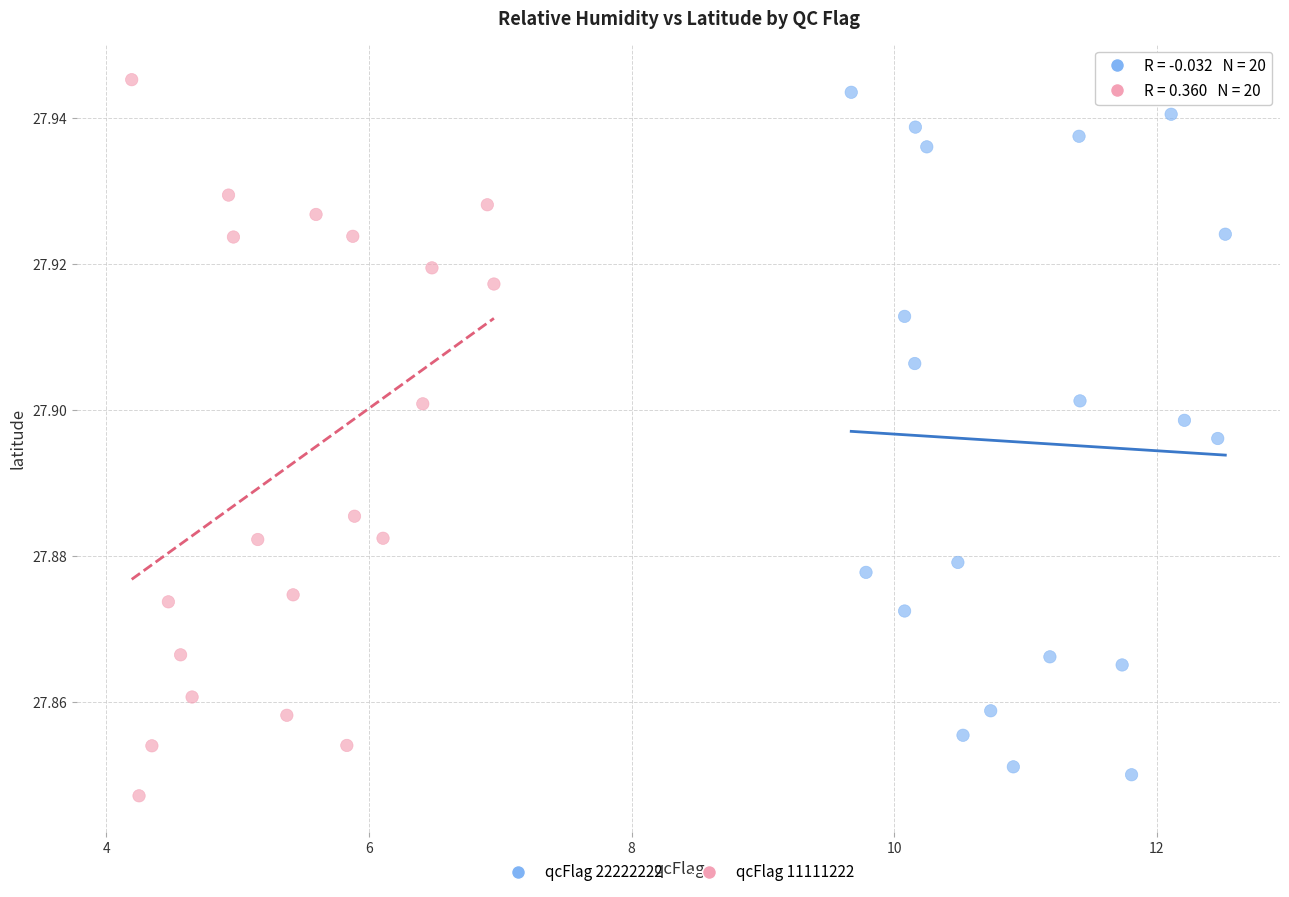

Which series has the largest Y range (max minus min)?

qcFlag 11111222